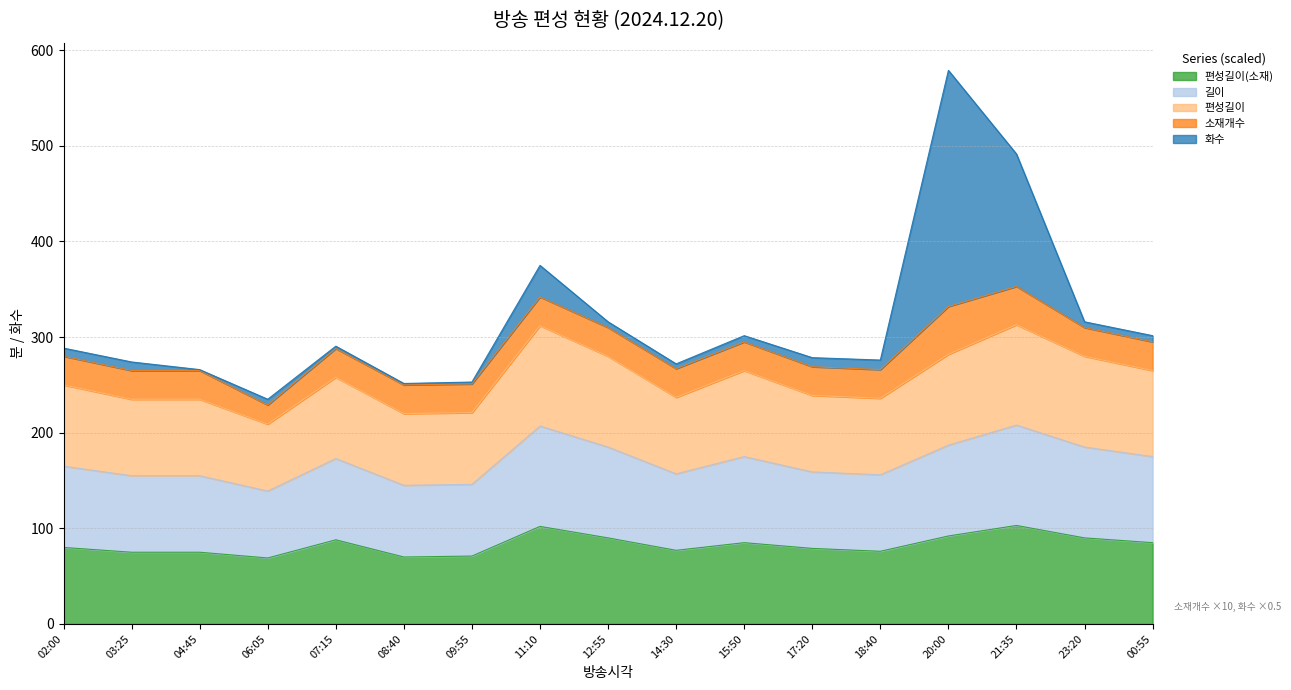

List the labels in order of 편성길이 value, smallest first.

06:05, 08:40, 09:55, 03:25, 04:45, 18:40, 14:30, 17:20, 02:00, 07:15, 15:50, 00:55, 12:55, 23:20, 20:00, 11:10, 21:35